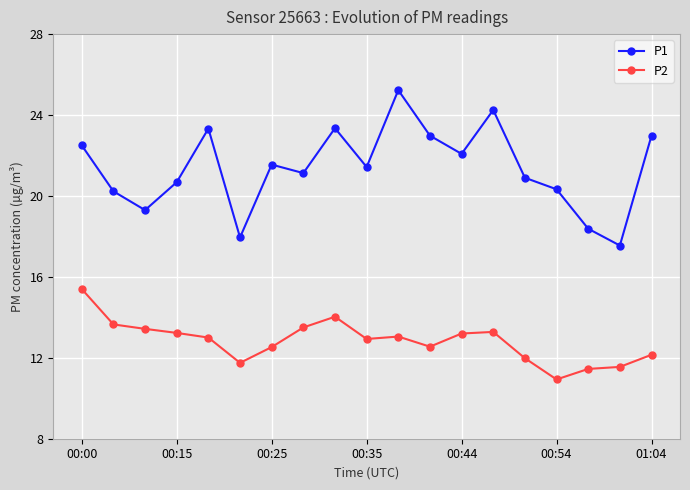

What is the greatest value displayed?

25.2